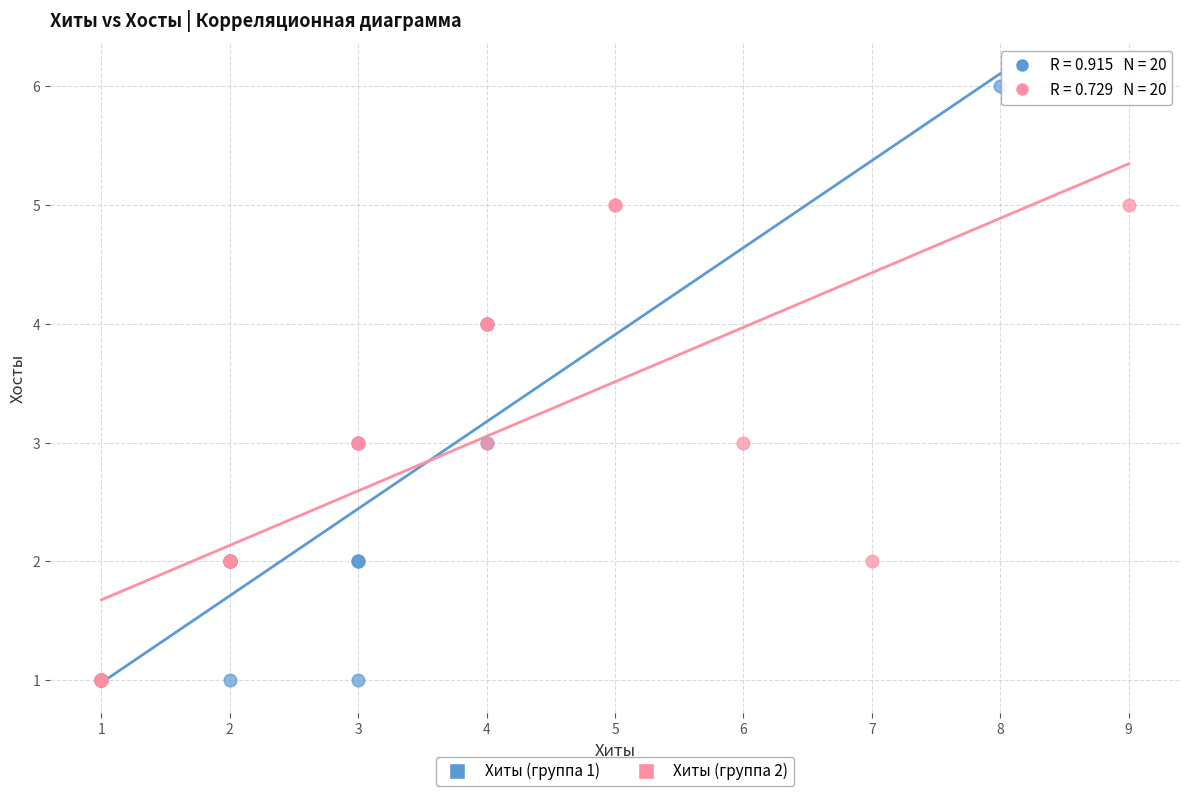

Which series has the largest Y range (max minus min)?

Хиты (группа 1)